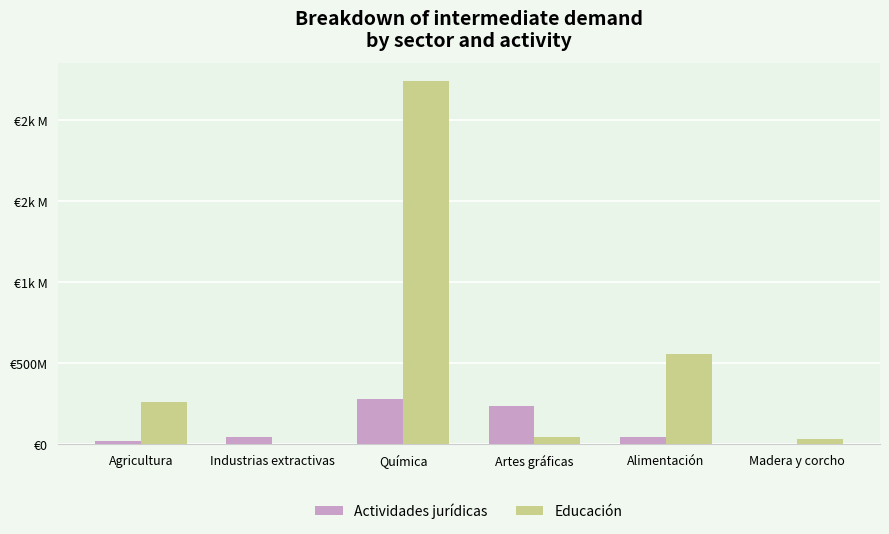

At which label does Actividades jurídicas reach its peak?

Química